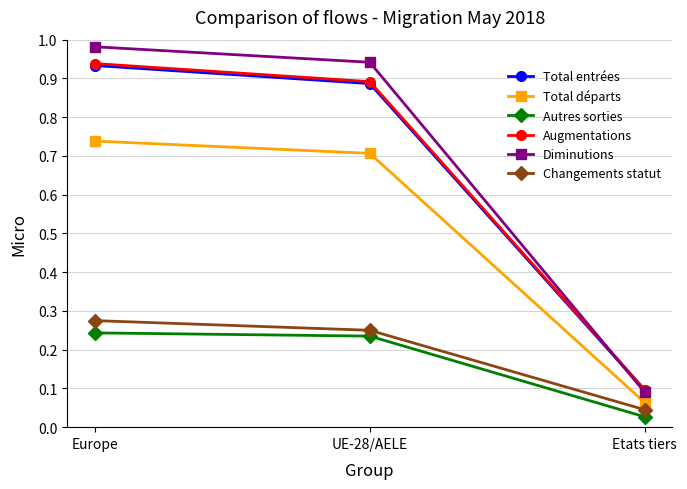

At how many categories does at least one series exceed 0?

3